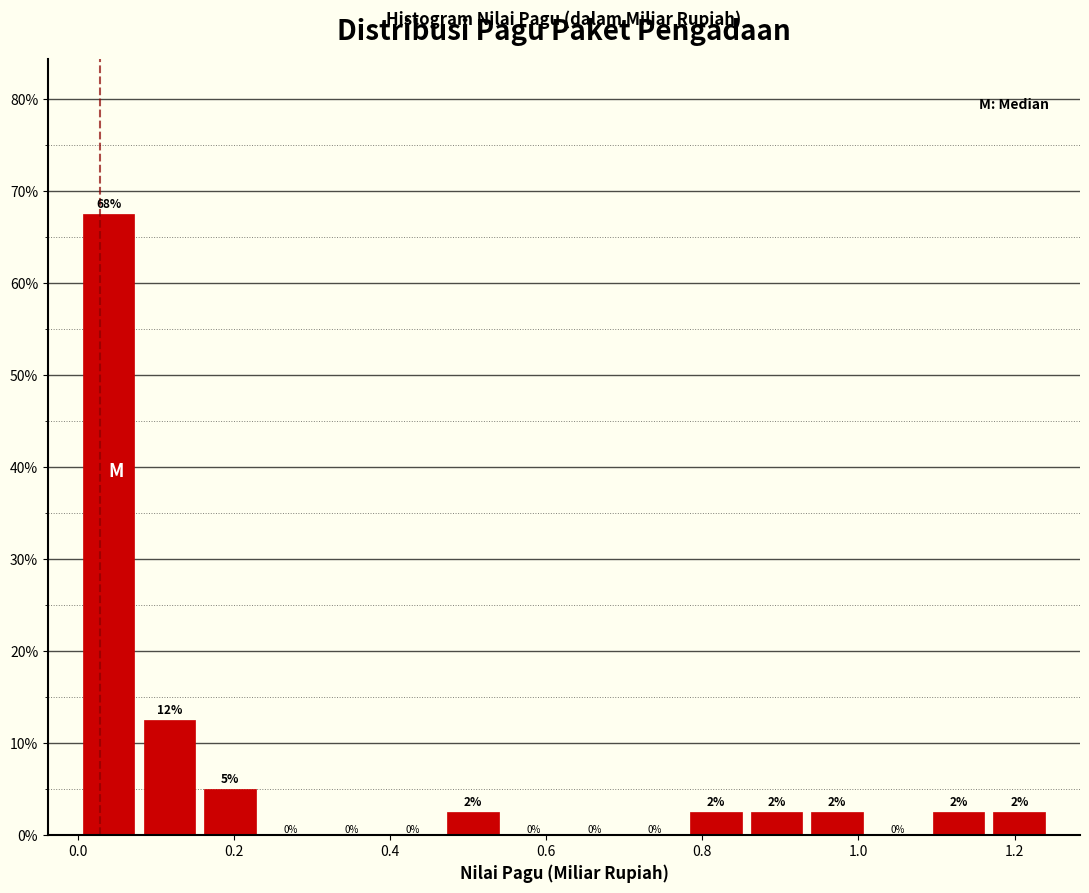

Read against the x-axis, roughly where is the centre of the tallest bar?

0.04